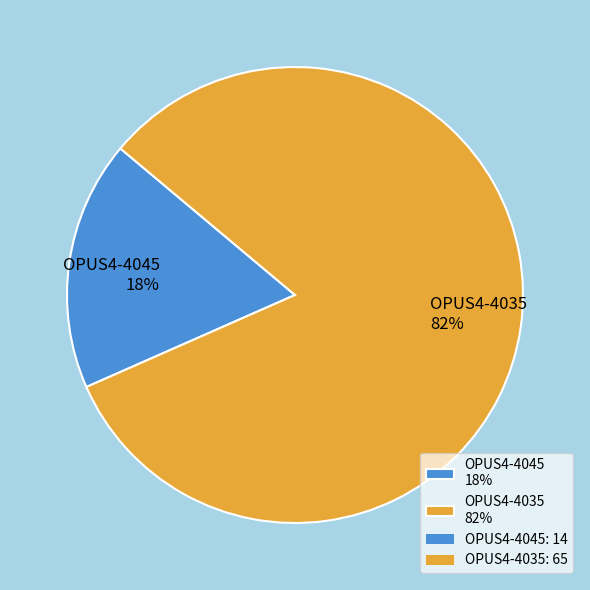

Which category has the smallest portion of the pie?

OPUS4-4045